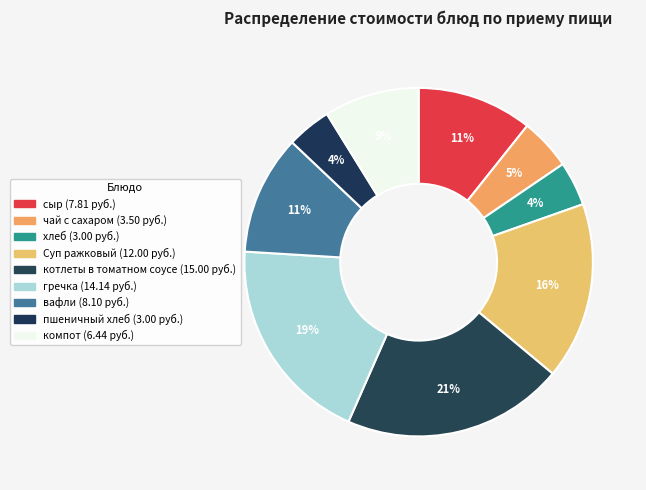

Which category has the smallest portion of the pie?

хлеб